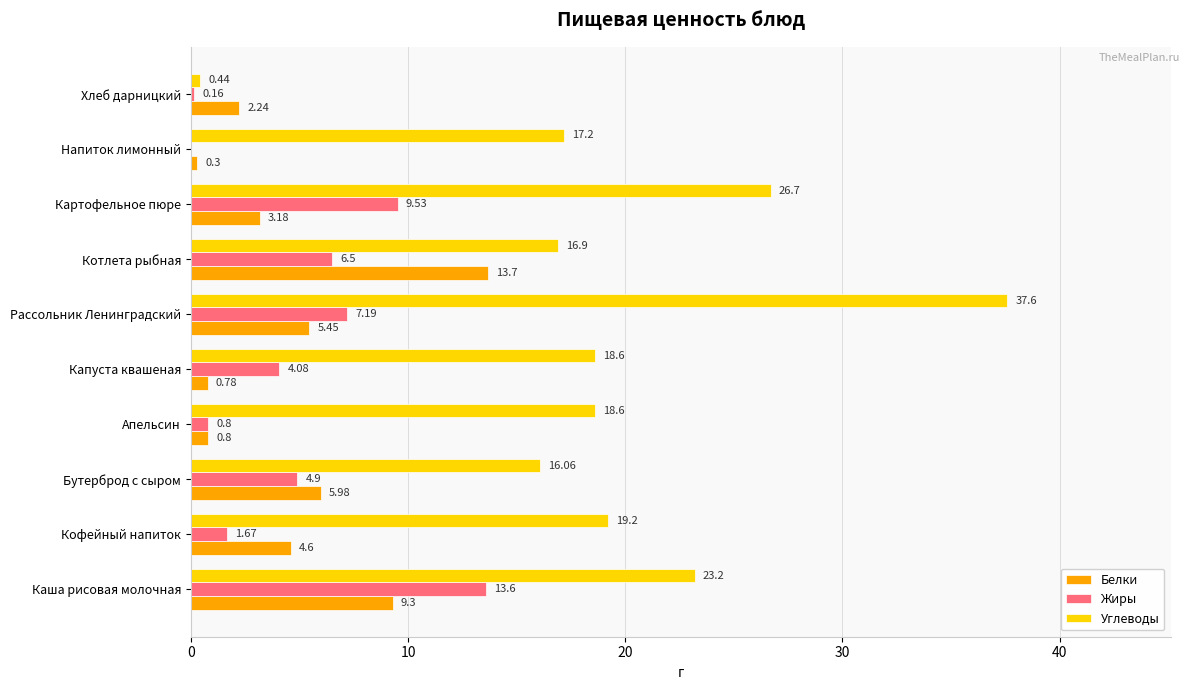

What is the average value of the Жиры series?

4.8